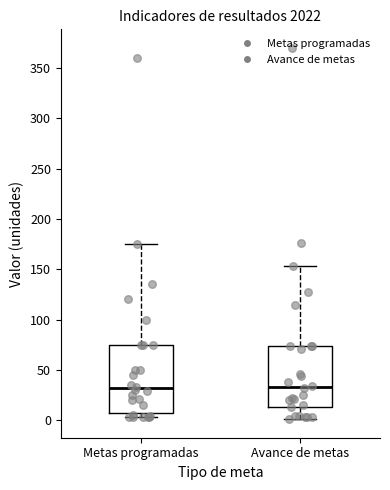

Which box is the tallest, from its lower edge to its upper edge?

Metas programadas